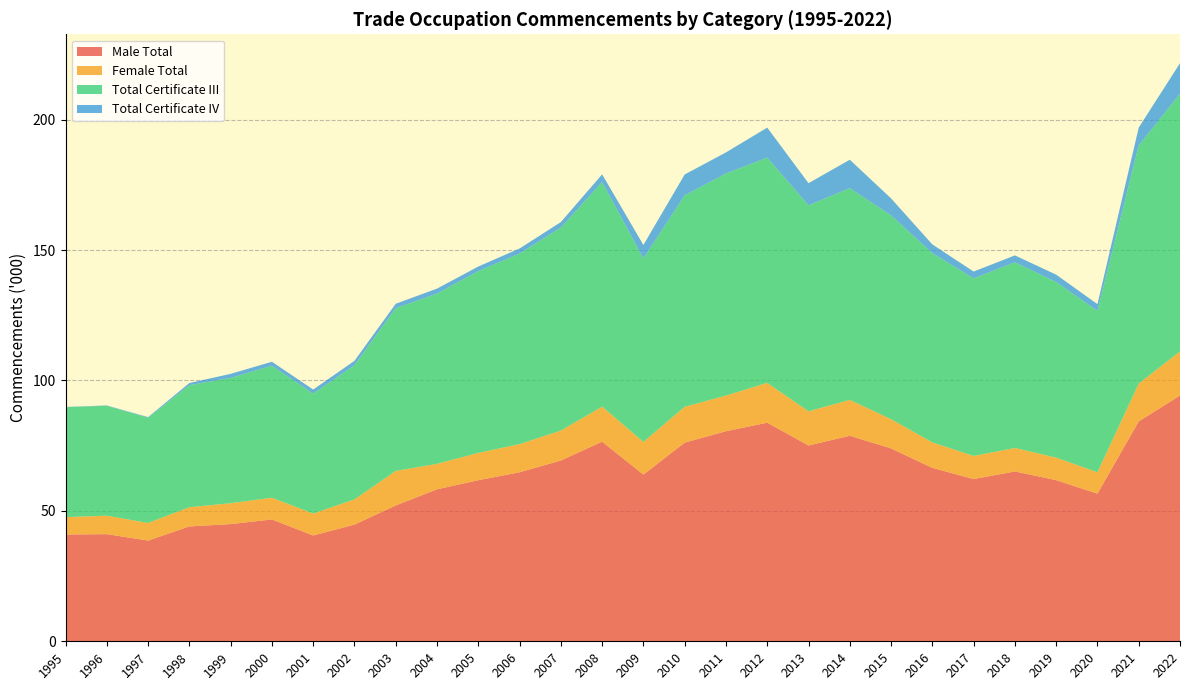

Reading right to left, what are all the values shown in this chart?

Male Total: 2022=94.2	2021=84.3	2020=56.6	2019=61.8	2018=65.1	2017=62.2	2016=66.5	2015=74.0	2014=78.8	2013=75.1	2012=83.8	2011=80.5	2010=76.2	2009=63.9	2008=76.5	2007=69.3	2006=64.8	2005=61.8	2004=58.3	2003=52.1	2002=44.7	2001=40.6	2000=46.7	1999=44.9	1998=44.0	1997=38.6	1996=41.1	1995=40.9
Female Total: 2022=16.9	2021=14.5	2020=8.2	2019=8.6	2018=9.0	2017=8.9	2016=9.8	2015=11.2	2014=13.8	2013=13.1	2012=15.3	2011=13.7	2010=13.7	2009=12.5	2008=13.4	2007=11.5	2006=10.8	2005=10.5	2004=9.8	2003=13.2	2002=9.7	2001=8.4	2000=8.3	1999=8.0	1998=7.4	1997=6.7	1996=7.1	1995=6.7
Total Certificate III: 2022=98.8	2021=91.3	2020=61.9	2019=67.3	2018=71.2	2017=68.1	2016=72.6	2015=78.1	2014=81.2	2013=79.0	2012=86.4	2011=85.2	2010=81.1	2009=70.3	2008=86.1	2007=77.8	2006=73.1	2005=69.7	2004=65.3	2003=62.4	2002=51.4	2001=46.0	2000=50.6	1999=48.0	1998=46.8	1997=40.4	1996=42.1	1995=42.2
Total Certificate IV: 2022=11.7	2021=6.8	2020=2.6	2019=2.8	2018=2.6	2017=2.6	2016=3.3	2015=6.5	2014=10.9	2013=8.5	2012=11.5	2011=8.1	2010=8.0	2009=5.2	2008=2.9	2007=2.1	2006=1.9	2005=1.8	2004=1.9	2003=1.7	2002=1.7	2001=1.6	2000=1.5	1999=1.6	1998=0.8	1997=0.2	1996=0.1	1995=0.1